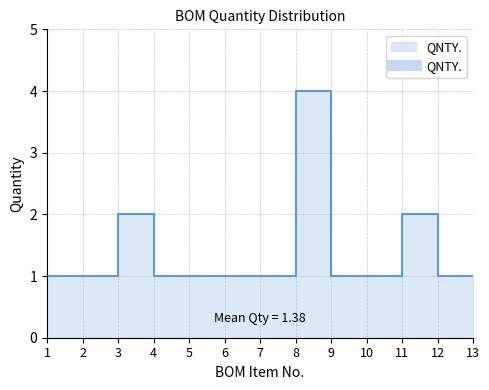

Which label corresponds to the smallest value in the chart?

1